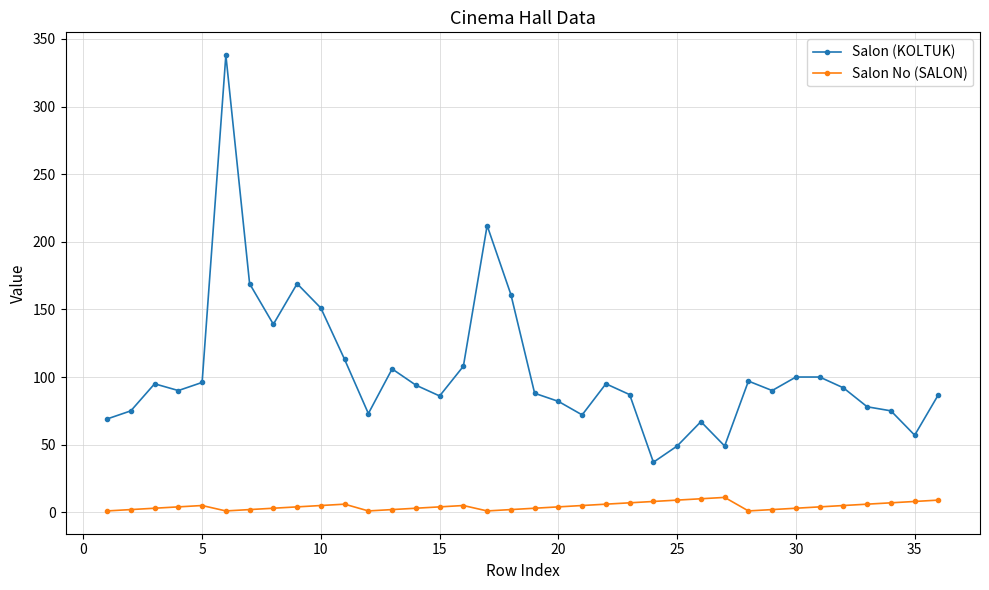

What is the maximum value for Salon (KOLTUK)?

338